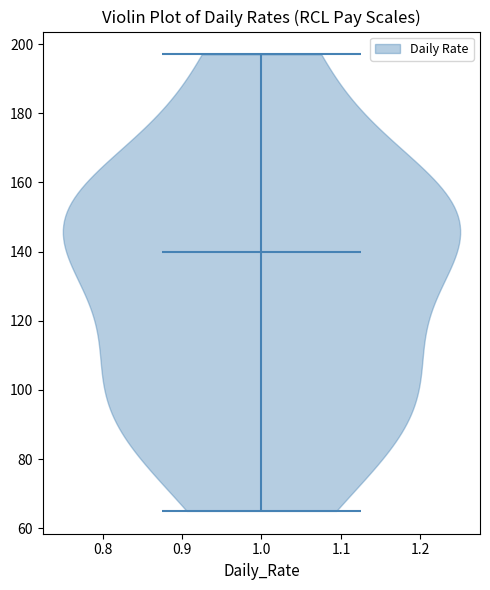

Read this violin plot against the y-axis: where its median line is, and the lowest and highest points the violin reaches. The values are not printed on the chart, so give them approximately, as read against the axis.

median line 140, lowest point 66, highest point 198